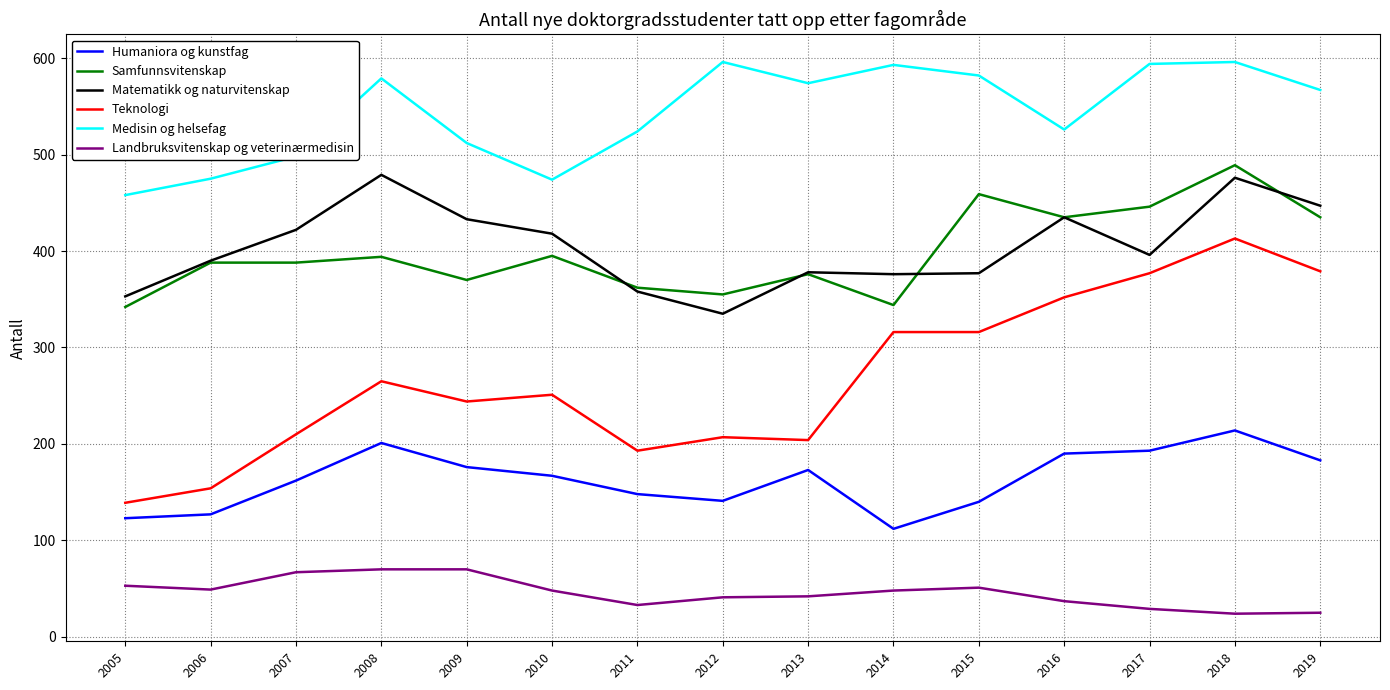

At which category does Matematikk og naturvitenskap reach its first local peak?

2008